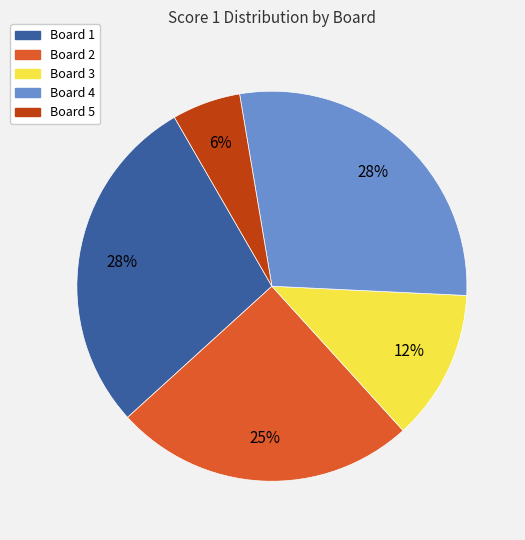

What percentage is the Board 4 slice, to the nearest percent?

28%